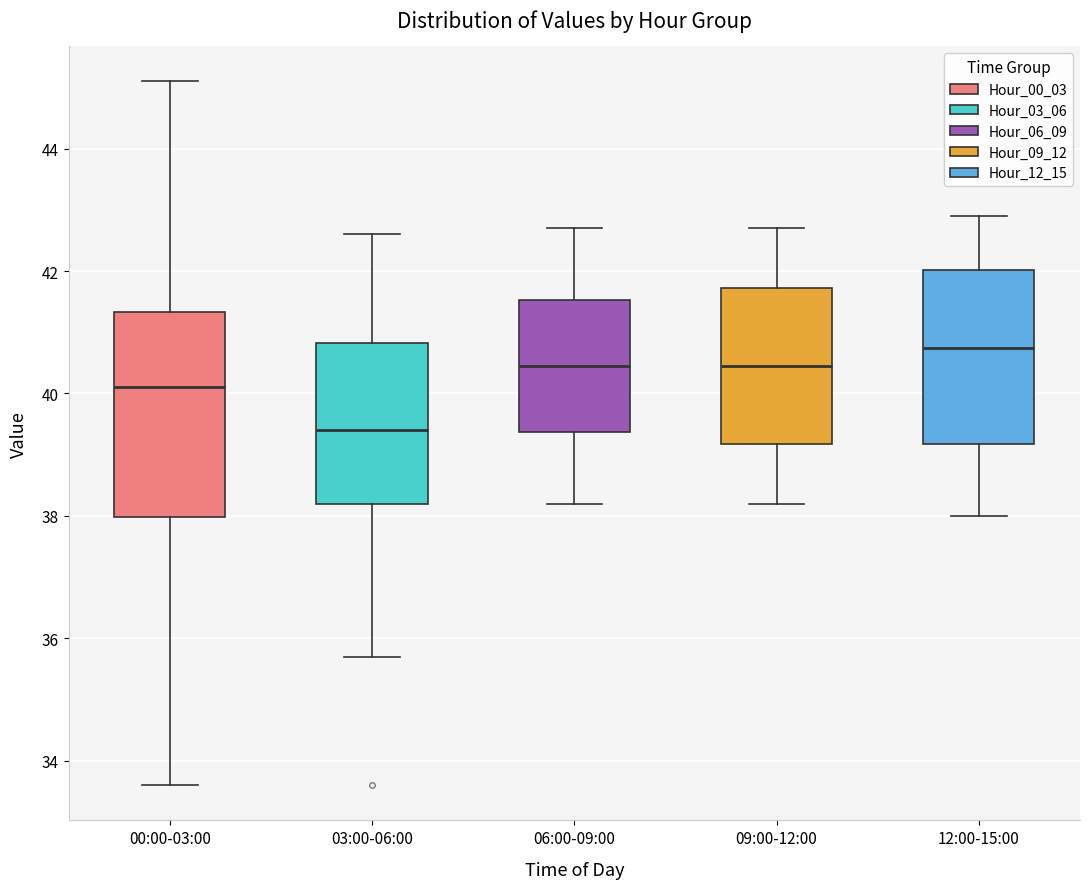

Reading left to right, read every box against the y-axis: the position of its median line, the range the box covers, and the ends of its whiskers. The values are not printed on the chart, so give them approximately, as read against the axis.

00:00-03:00: median 40.2, box 38.0 to 41.4, whiskers 33.6 to 45.2
03:00-06:00: median 39.4, box 38.2 to 40.8, whiskers 35.8 to 42.6
06:00-09:00: median 40.4, box 39.4 to 41.6, whiskers 38.2 to 42.8
09:00-12:00: median 40.4, box 39.2 to 41.8, whiskers 38.2 to 42.8
12:00-15:00: median 40.8, box 39.2 to 42.0, whiskers 38.0 to 43.0